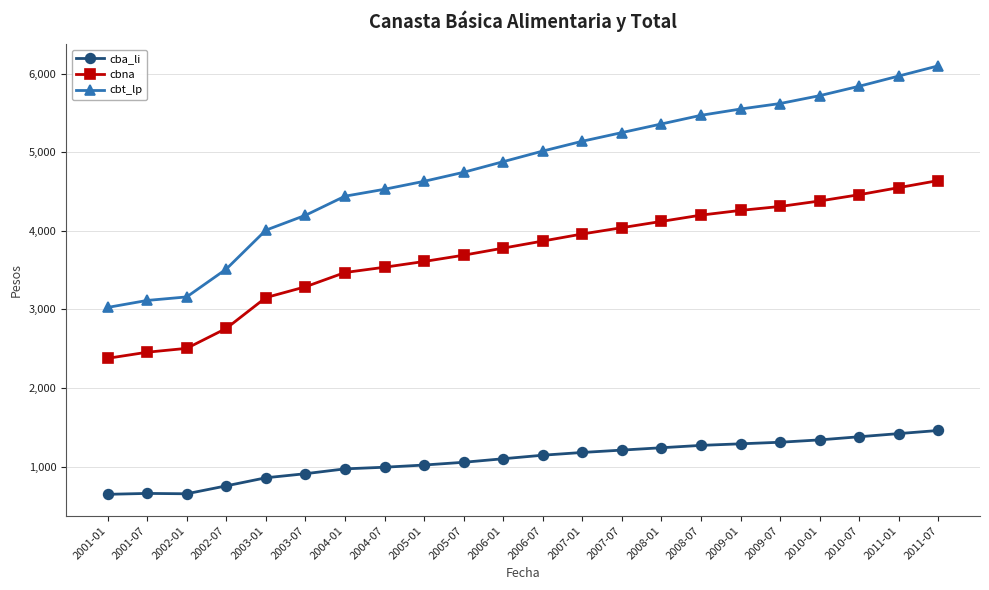

Rank the series by their maximum value, from lowest to highest.

cba_li, cbna, cbt_lp